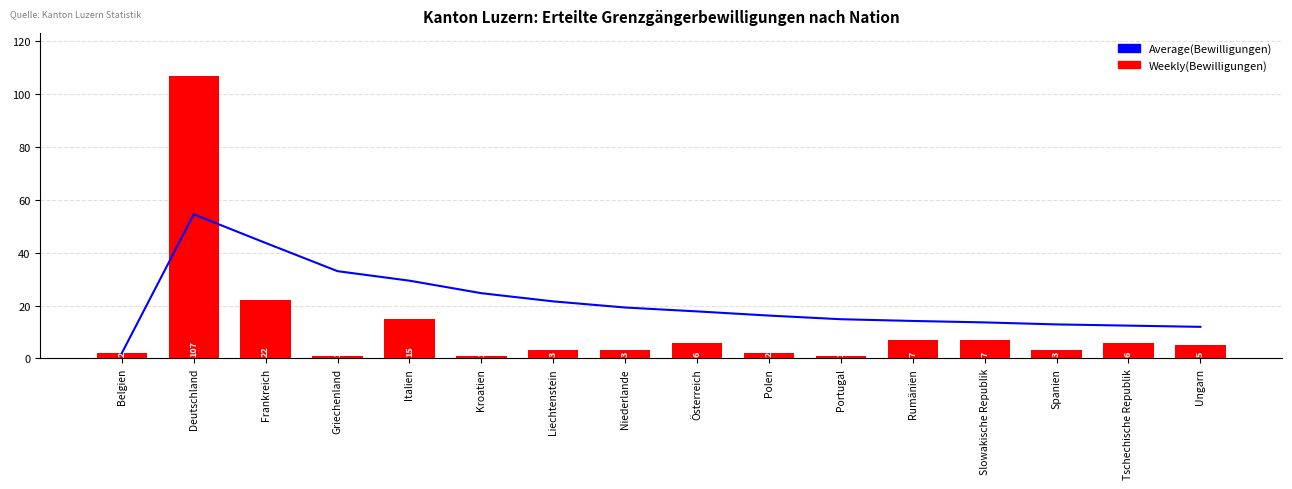

What are all the series names shown in the legend?

Average(Bewilligungen), Weekly(Bewilligungen)